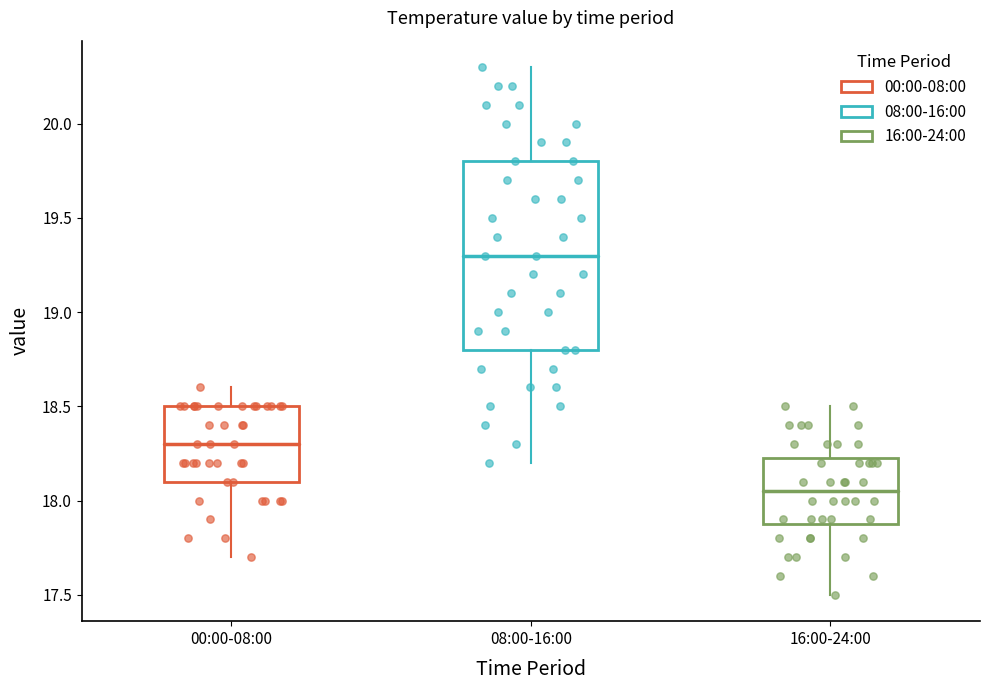

Reading left to right, transcribe this box plot: for each box, give where its median line is, the range the box spans, and where its two whiskers end, as read against the y-axis. The values are not printed on the chart, so give them approximately, as read against the axis.

00:00-08:00: median 18.30, box 18.10 to 18.50, whiskers 17.70 to 18.60
08:00-16:00: median 19.30, box 18.80 to 19.80, whiskers 18.20 to 20.30
16:00-24:00: median 18.05, box 17.90 to 18.25, whiskers 17.50 to 18.50